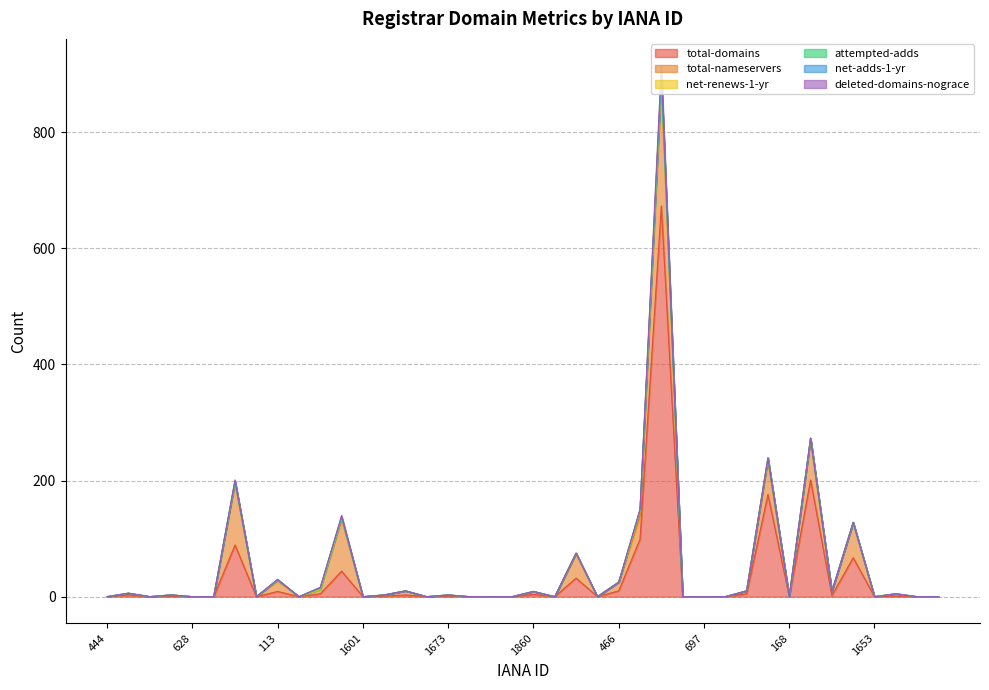

What is the sum of all total-domains values?

1426